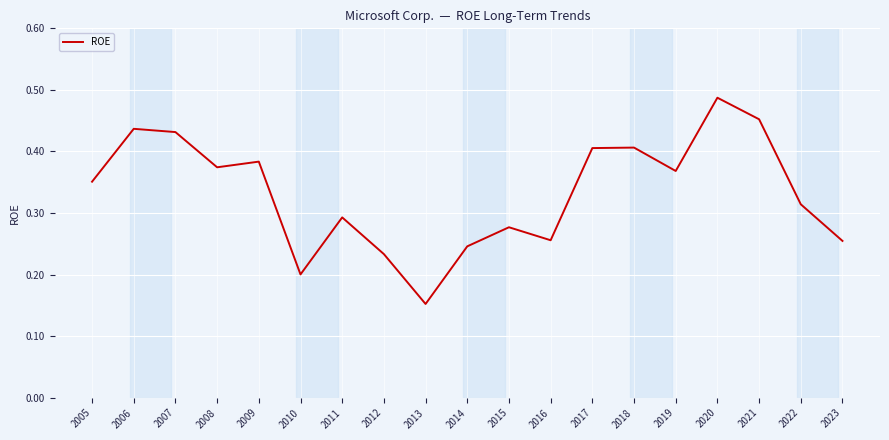

Between 2022 and 2018, which is larger?

2018